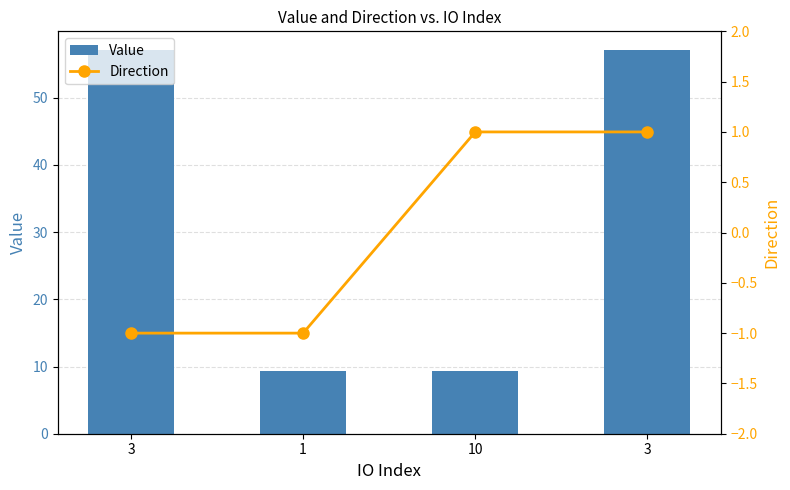

How many values in the Value series are below 57?

2